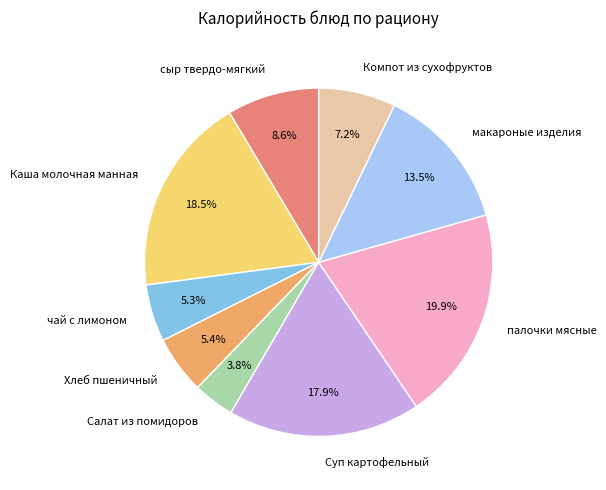

Approximately how many times larger is the value at Салат из помидоров compared to Компот из сухофруктов?

0.5